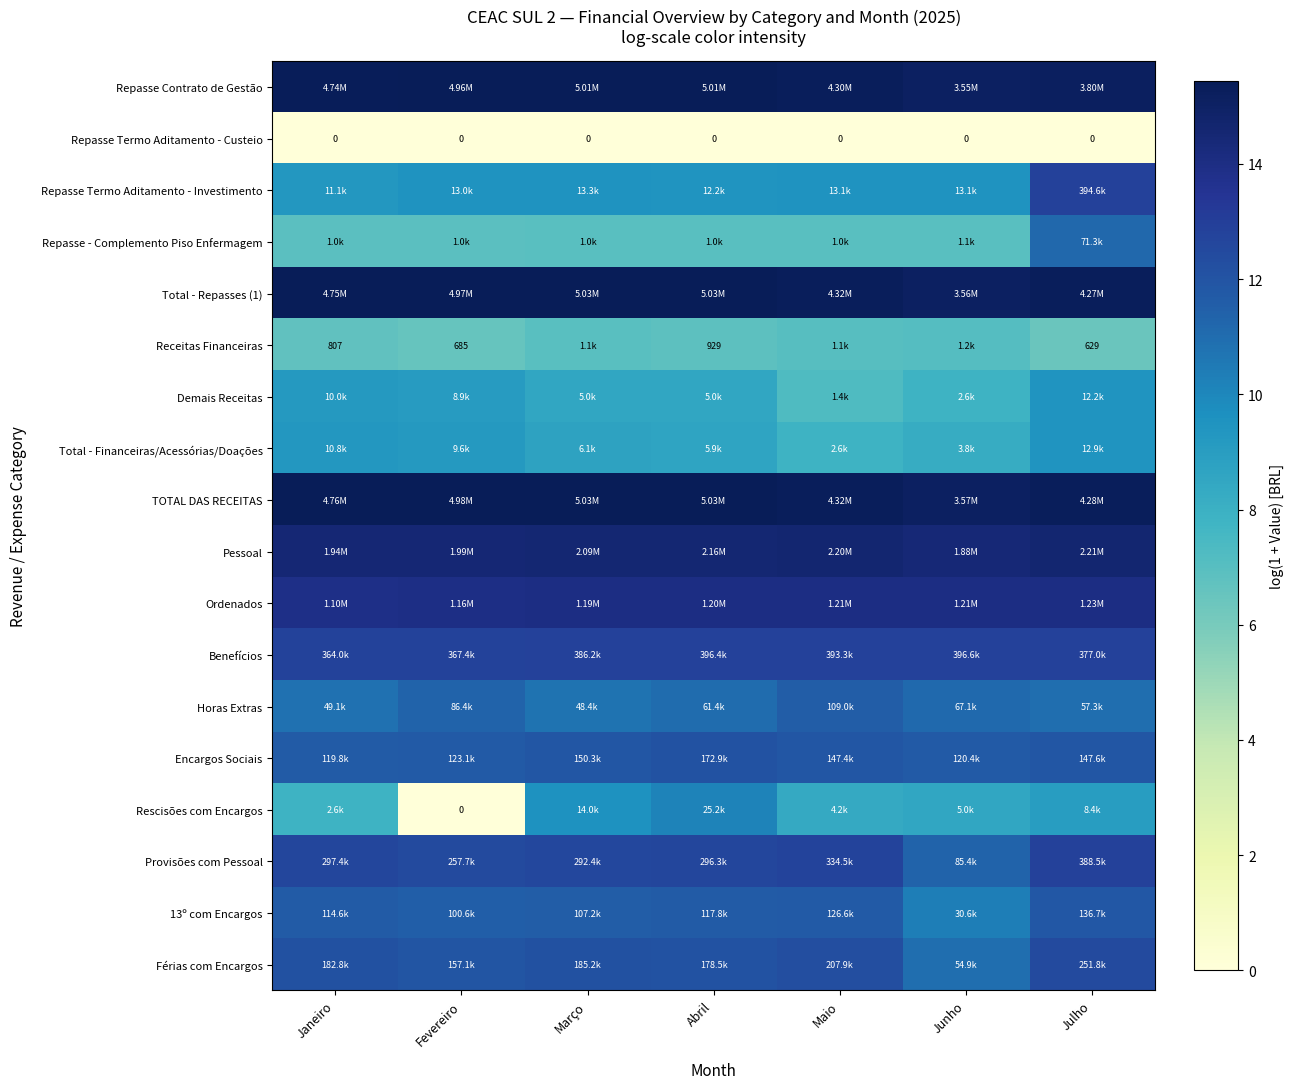

How many series are shown in this chart?

18